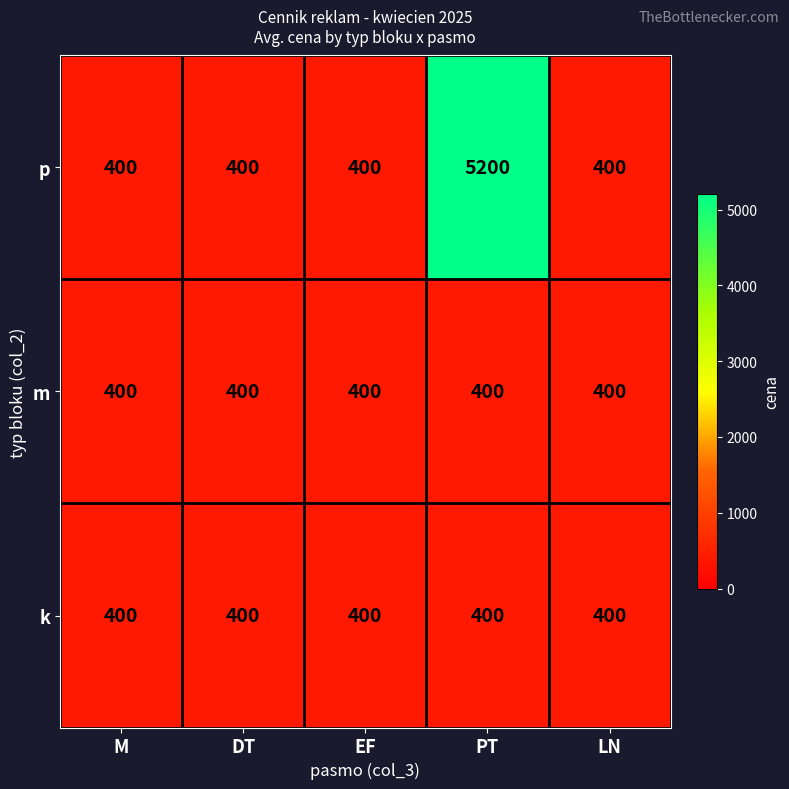

Is it true that k equals 400 at PT?

True